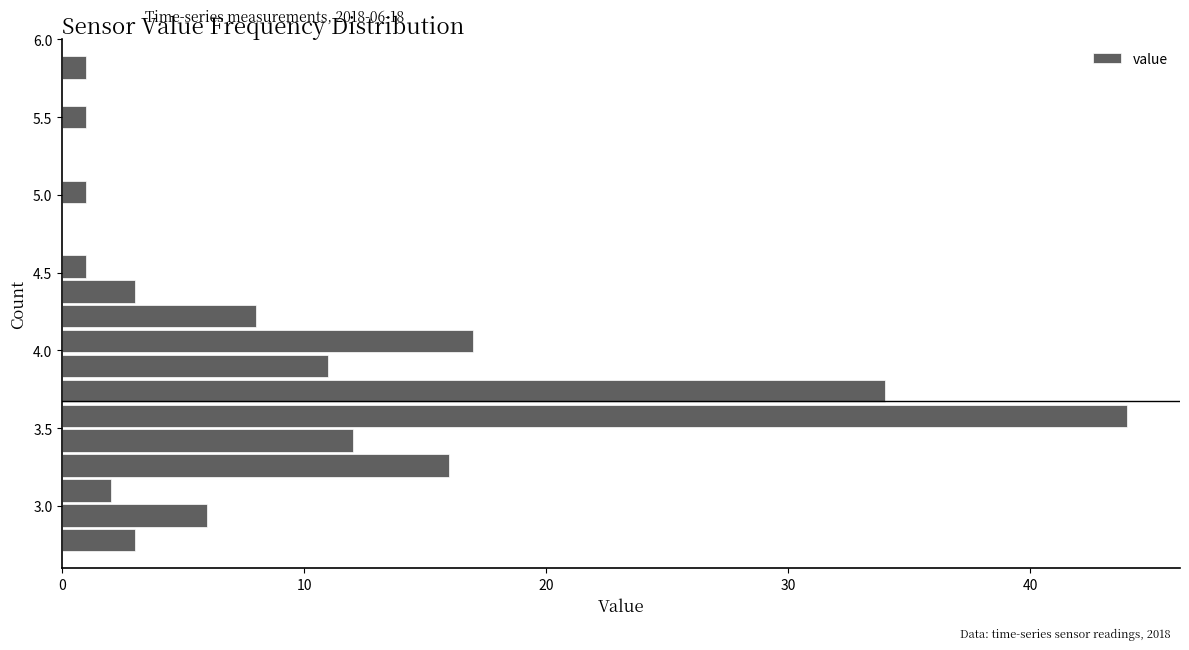

Read against the y-axis, roughly where is the centre of the longest bar?

3.60